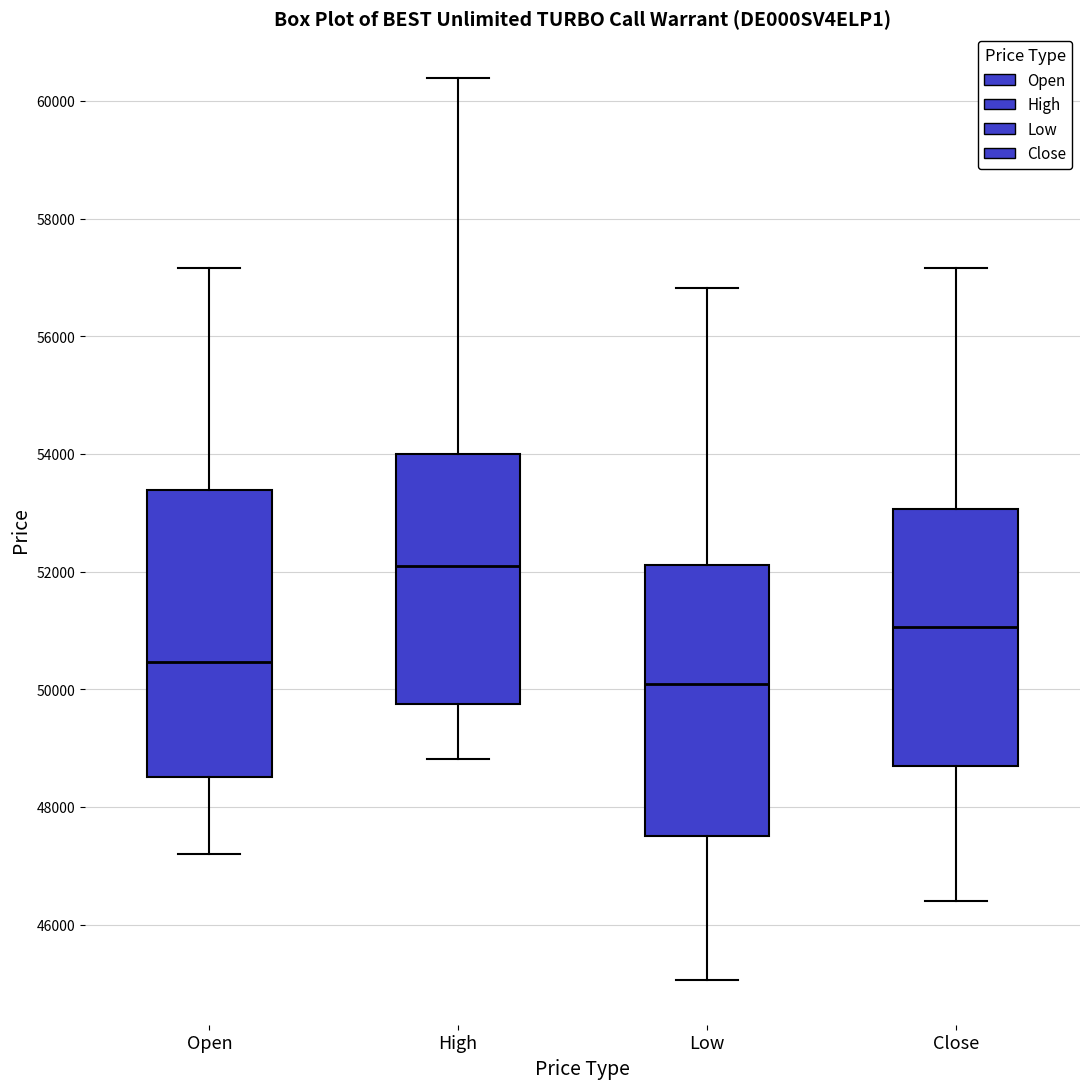

Which box's median line is the lowest?

Low